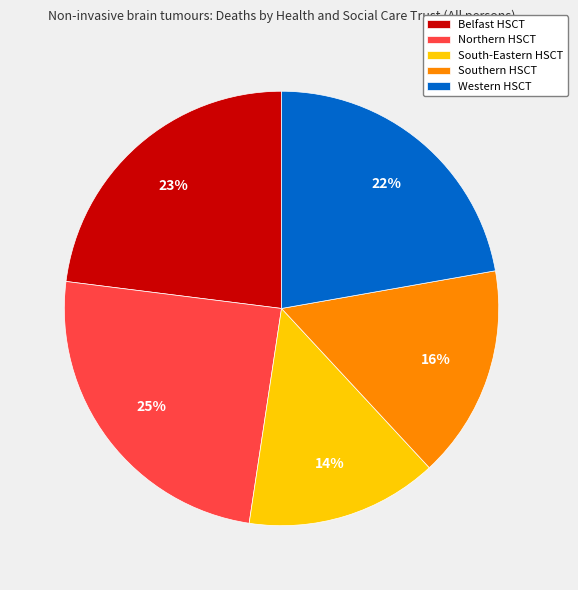

How many slices are in this pie chart?

5